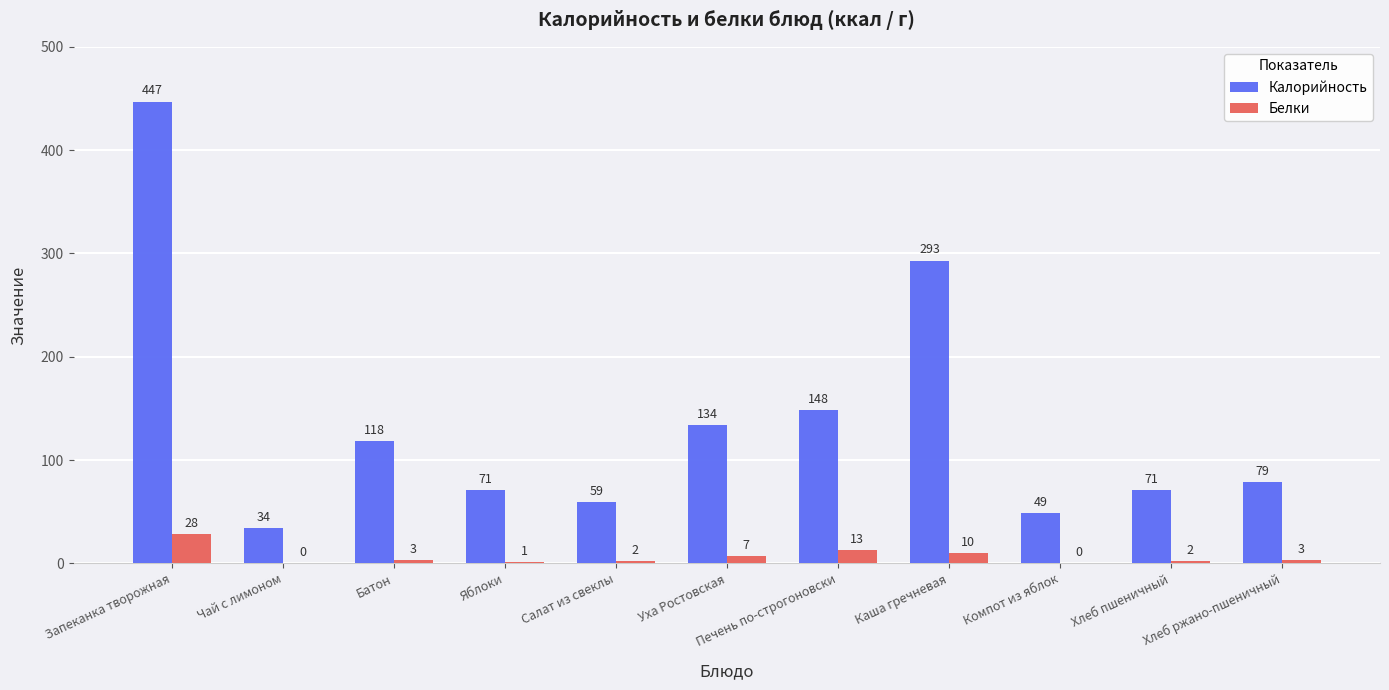

How many groups of bars are there?

11